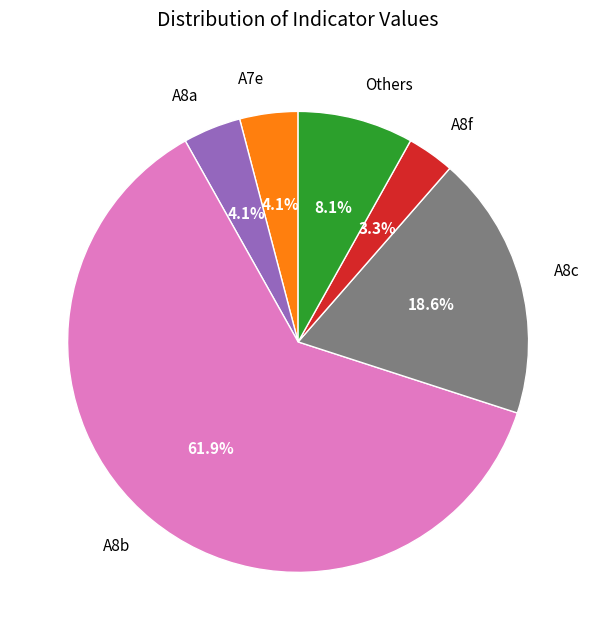

Which slice is the smallest?

A8f